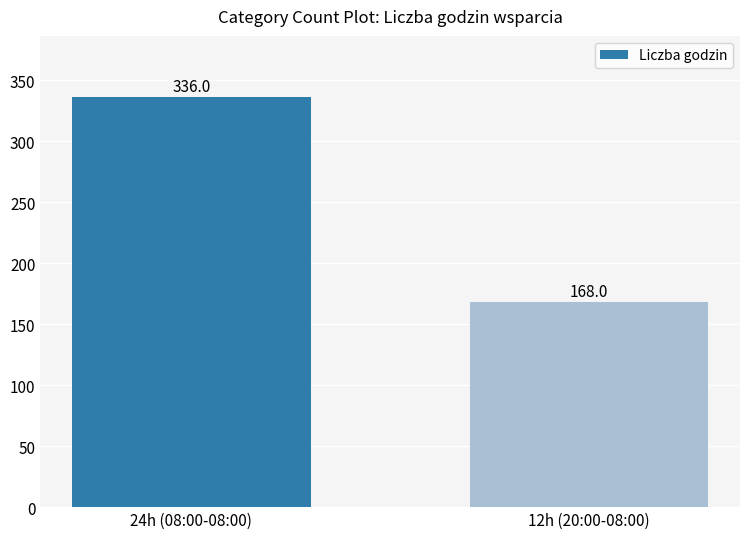

List the labels in order of value, largest first.

24h (08:00-08:00), 12h (20:00-08:00)